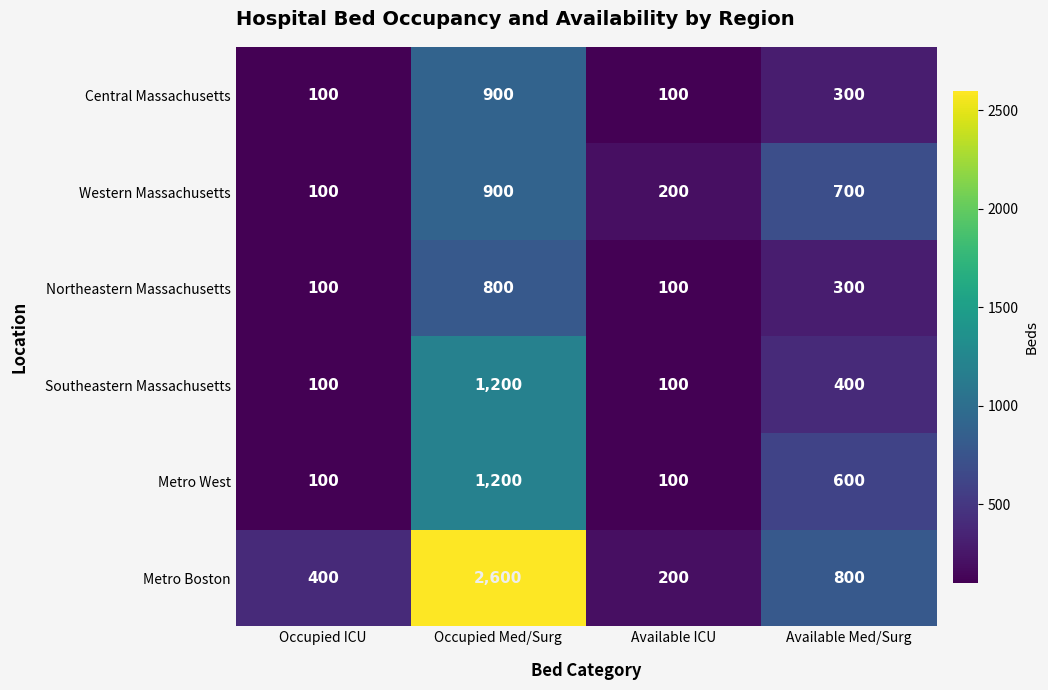

At which label does Northeastern Massachusetts reach its peak?

Occupied Med/Surg